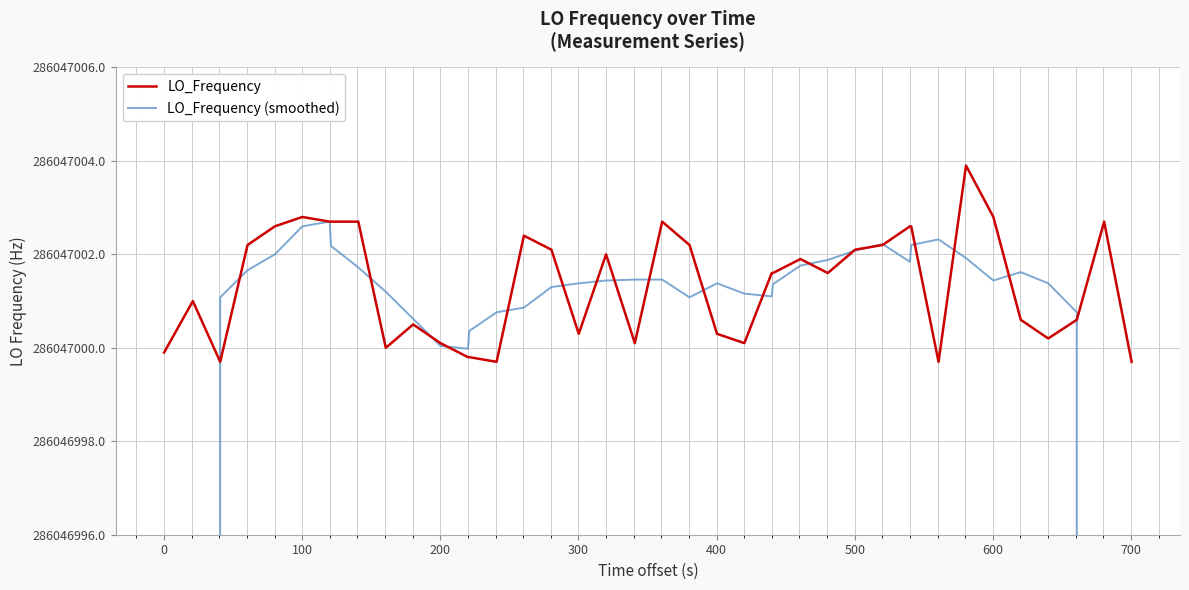

Is the value of LO_Frequency at 18 greater than the value of LO_Frequency (smoothed) at 39?

Yes